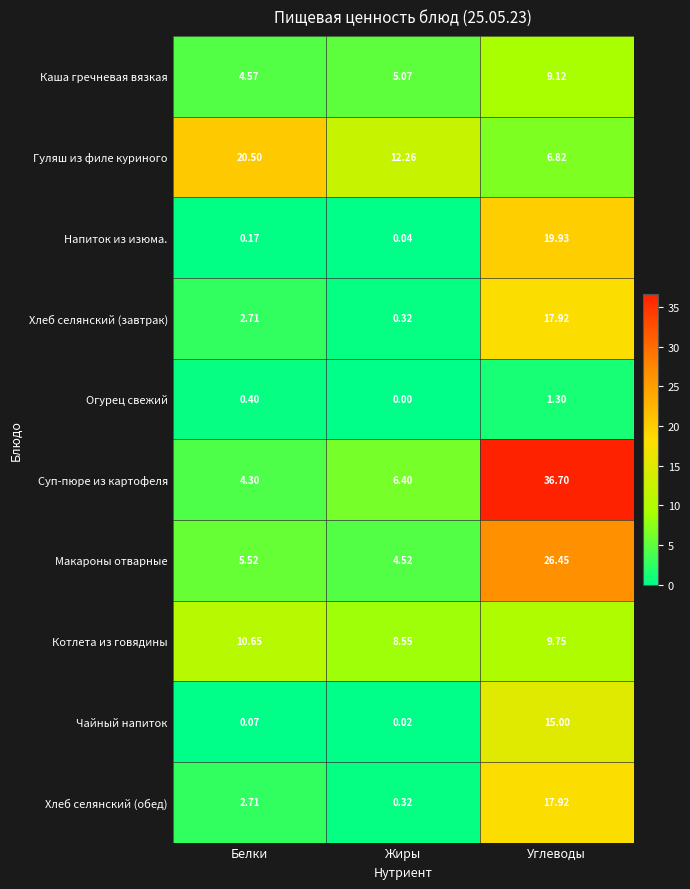

At which category is the sum across all series the highest?

Углеводы